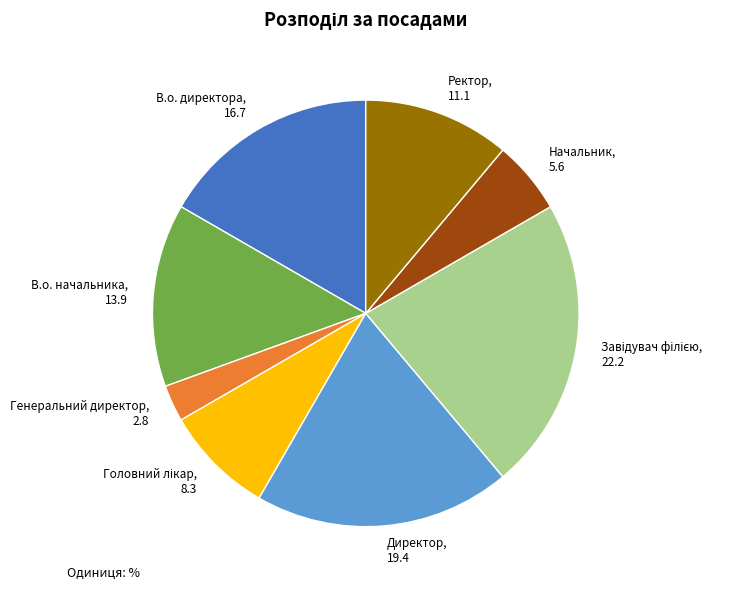

Which category has the smallest portion of the pie?

Генеральний директор